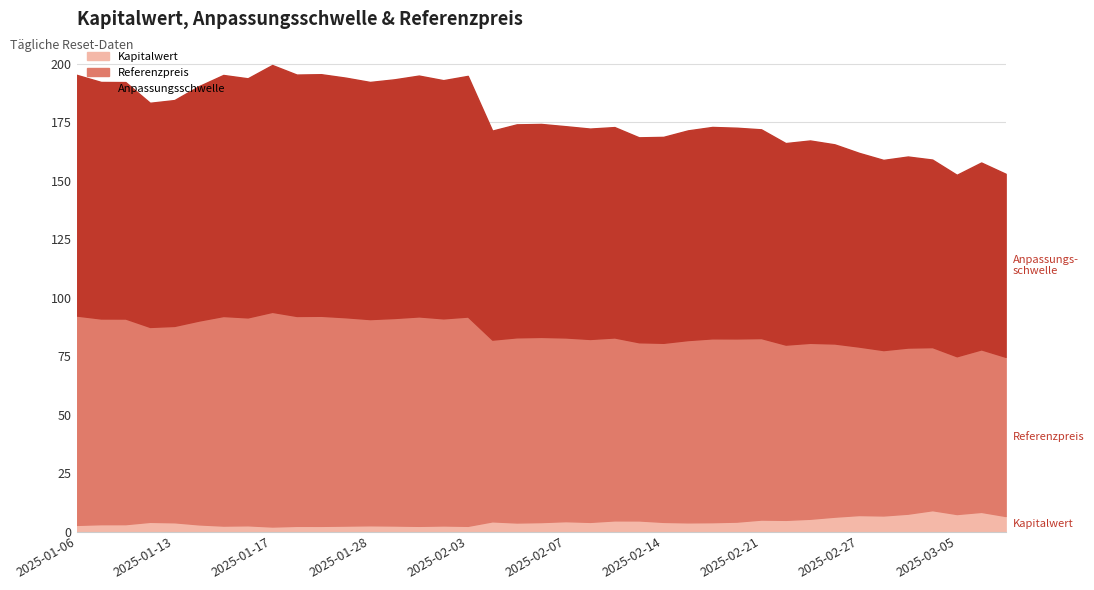

How many distinct data groups are displayed?

3